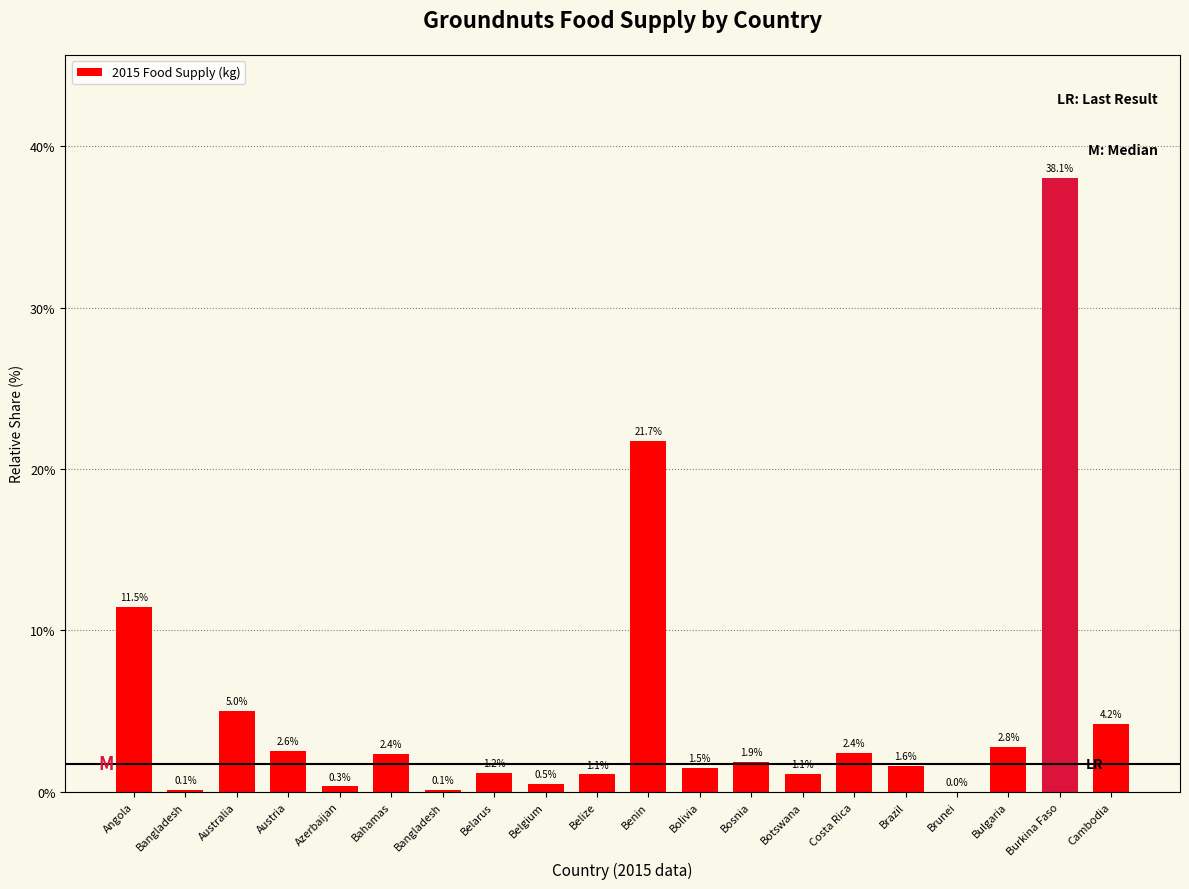

How many values are above zero?

19